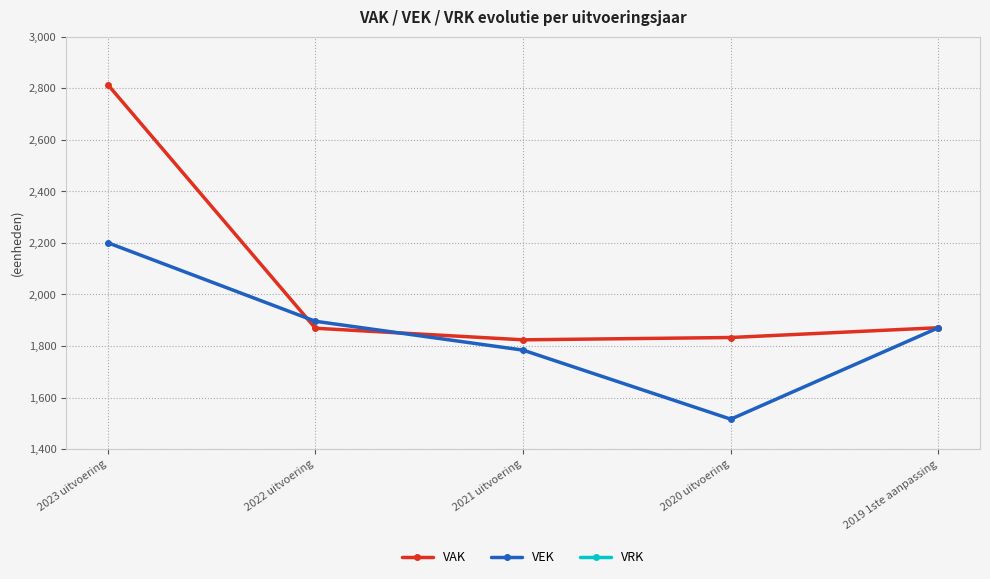

At which label is VRK closest to 0?

2023 uitvoering